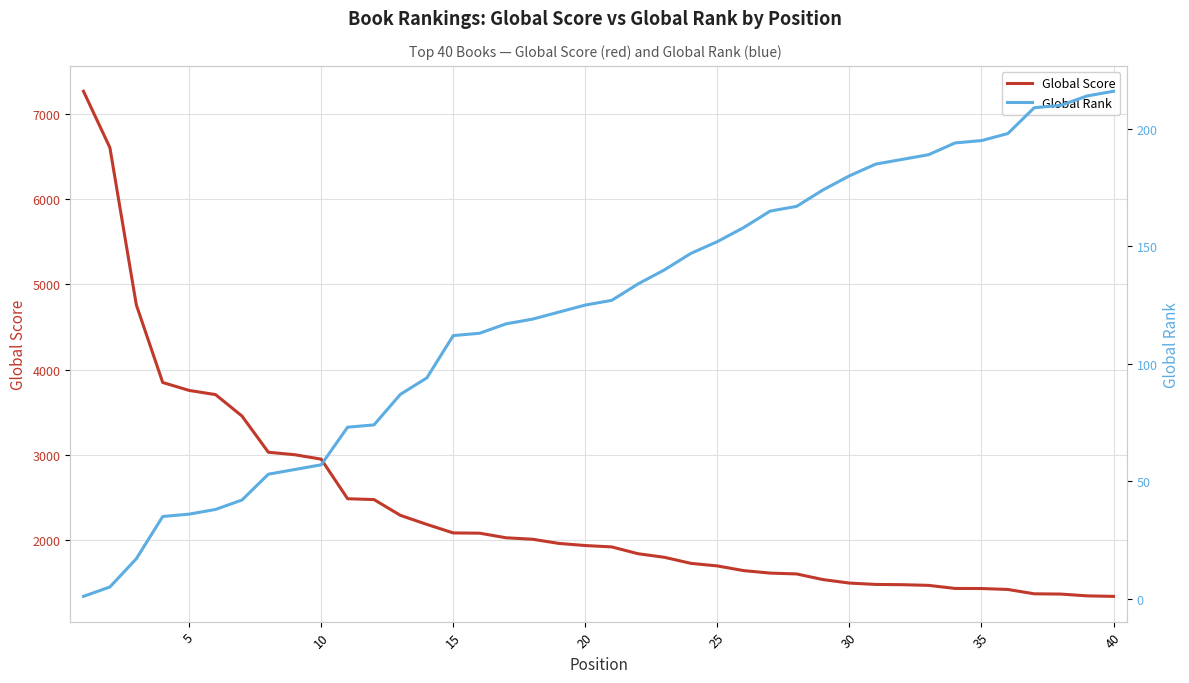

What is the highest value of the Global Score series?

7264